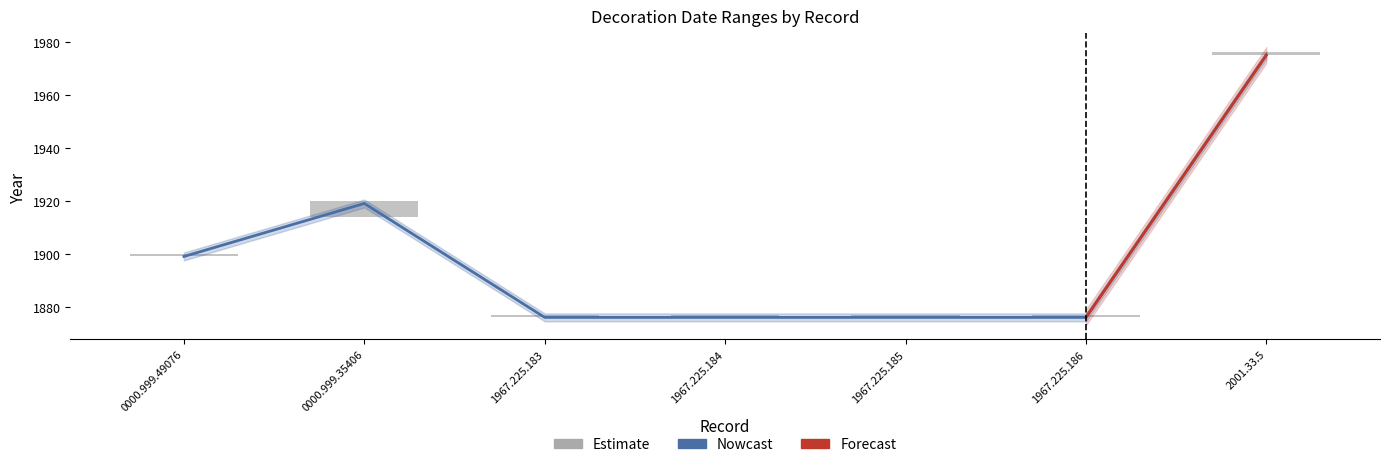

Are the bars horizontal?

No